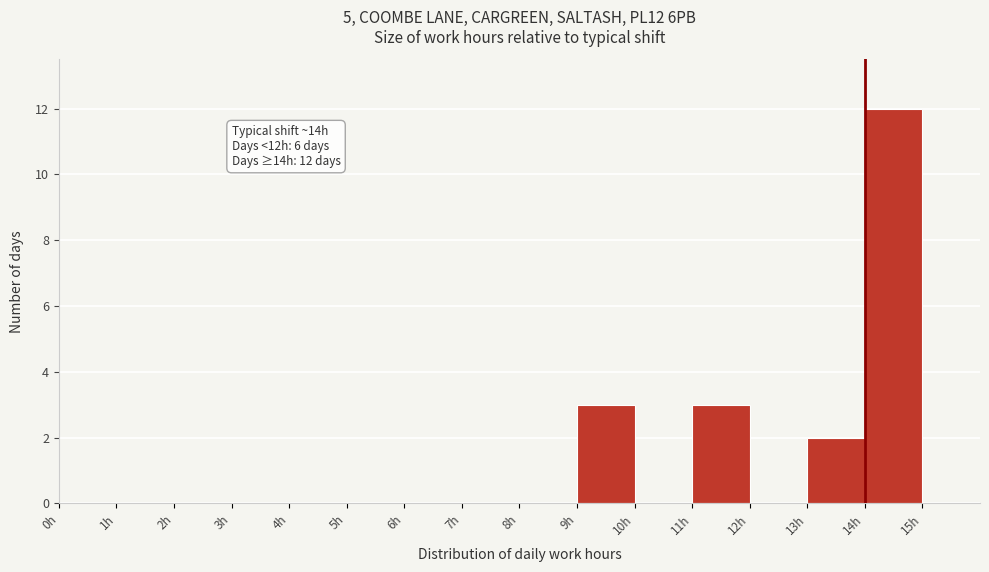

Over which range of the x-axis is the bar tallest?

14 to 15